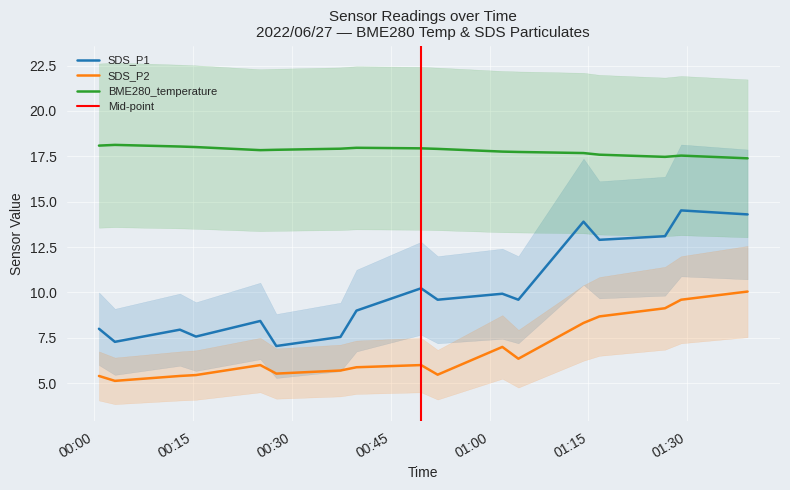

True or false: BME280_temperature and SDS_P2 cross at least once.

False